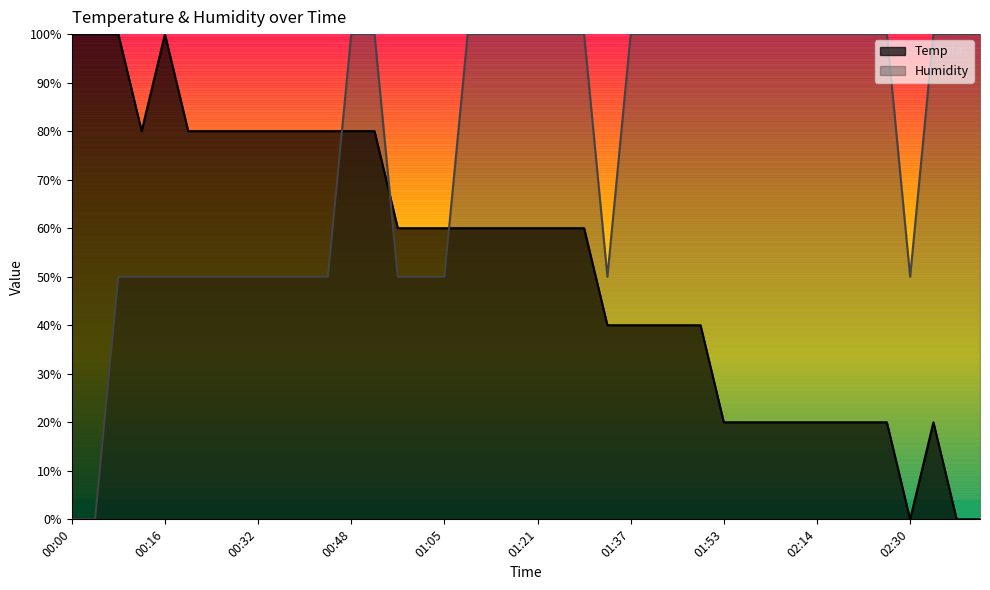

What is the sum of all Humidity values?

30.5